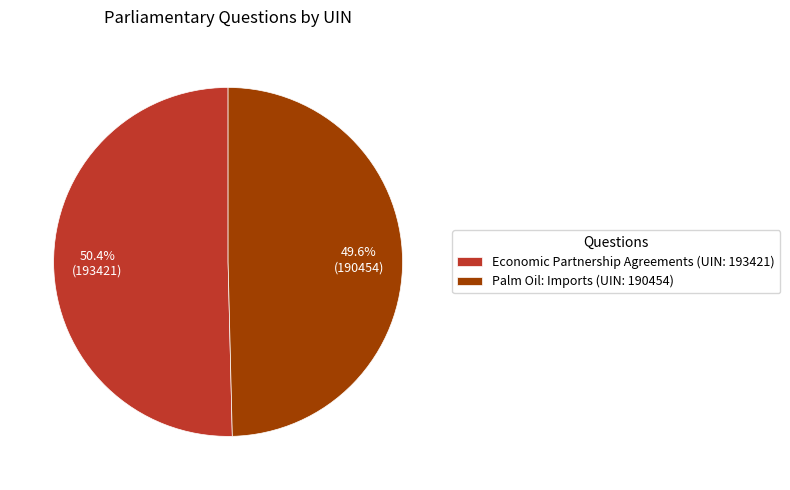

Is it true that Palm Oil: Imports (UIN: 190454) is 60% of the pie?

False